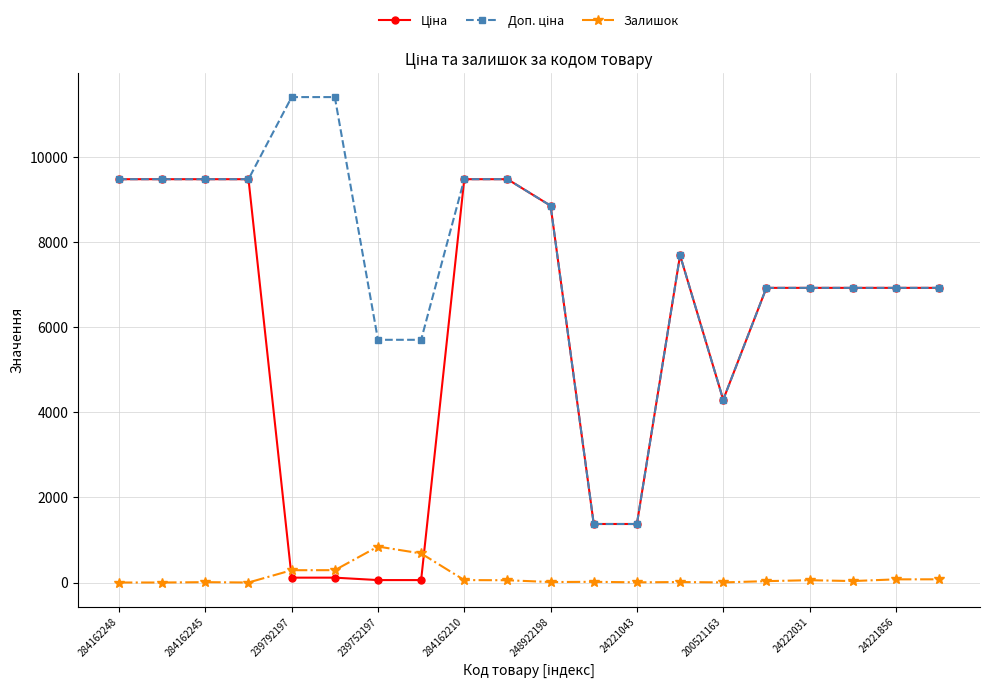

At how many categories does at least one series exceed 8329?

9